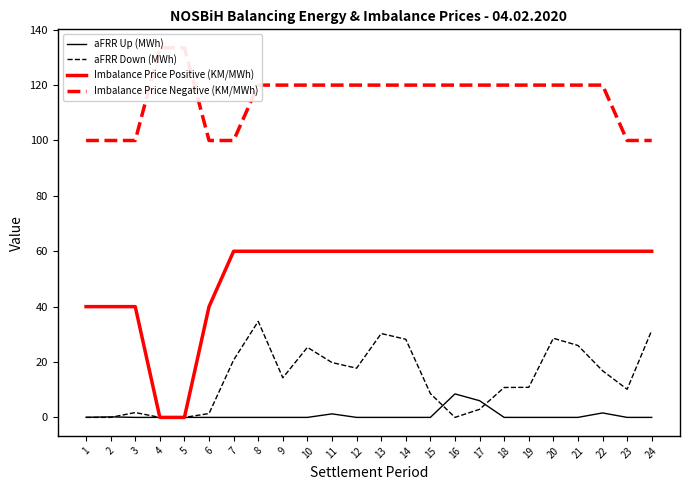

True or false: aFRR Down (MWh) and Imbalance Price Positive (KM/MWh) intersect in this chart.

False